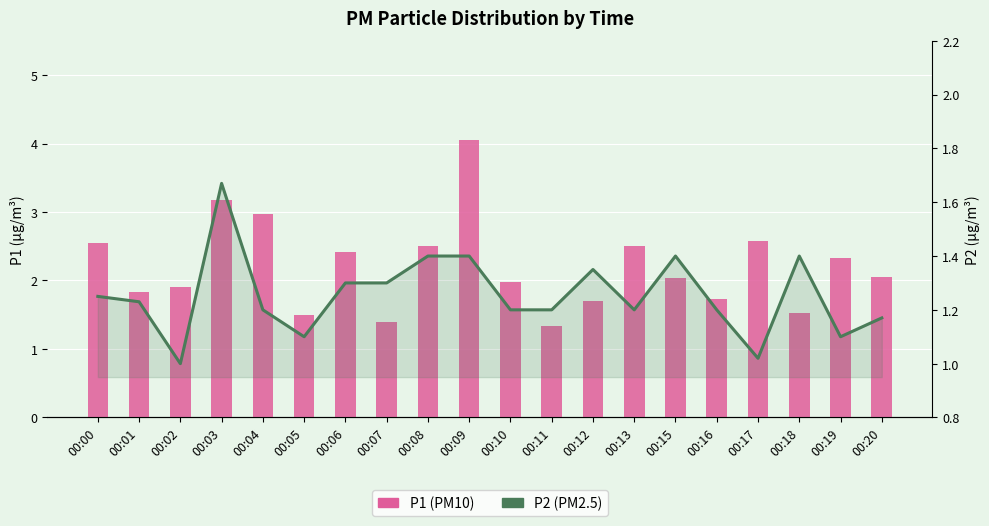

Which series has the largest total across all categories?

P1